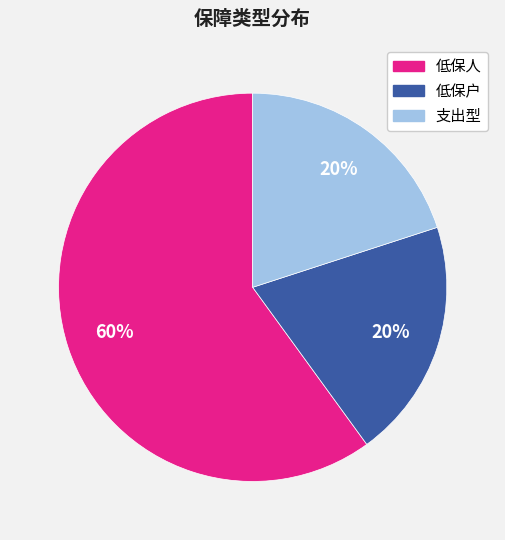

How many segments does this pie chart have?

3